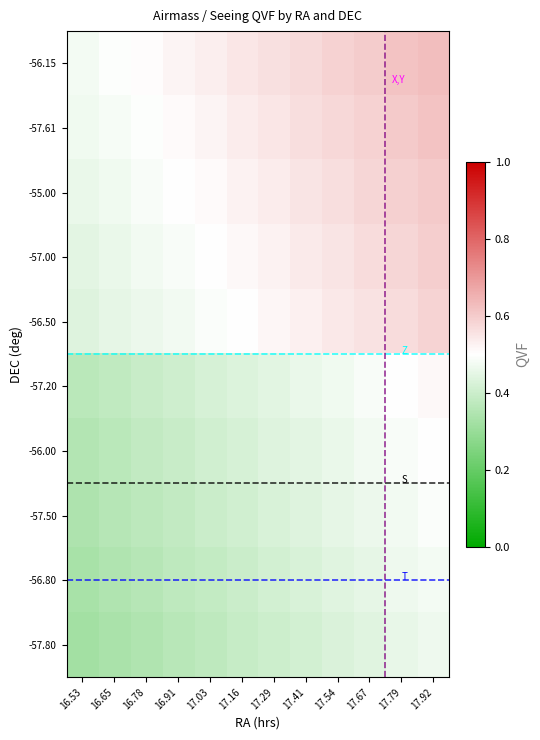

At 16.78, list the series in order from largest to smallest.

-56.15, -57.61, -55.00, -57.00, -56.50, -57.20, -56.00, -57.50, -56.80, -57.80